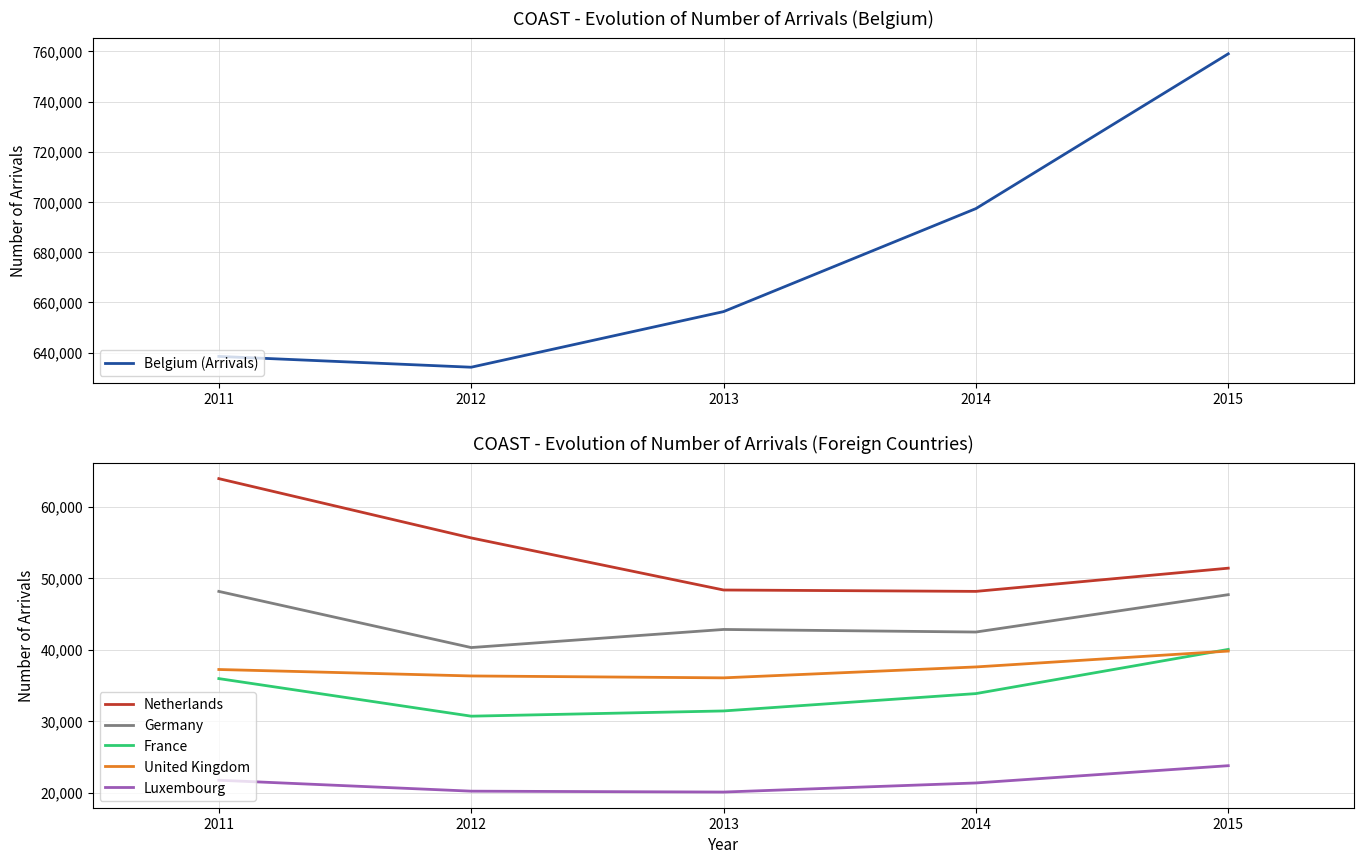

At which label does Netherlands reach its peak?

2011